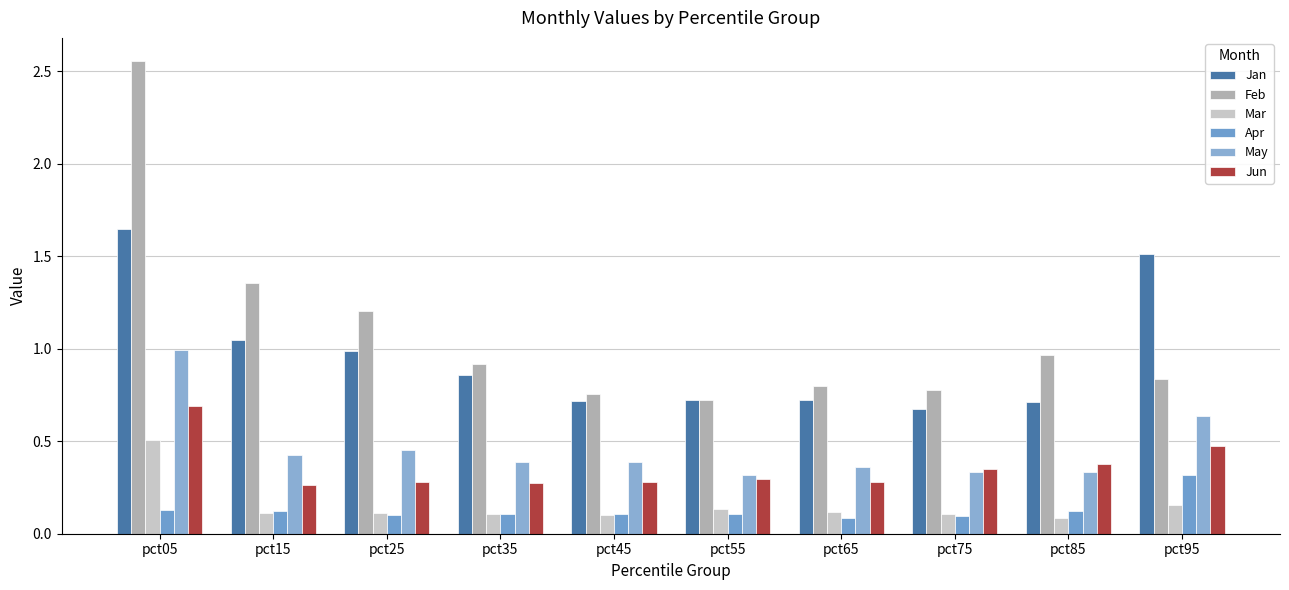

How many categories are shown in the chart?

10